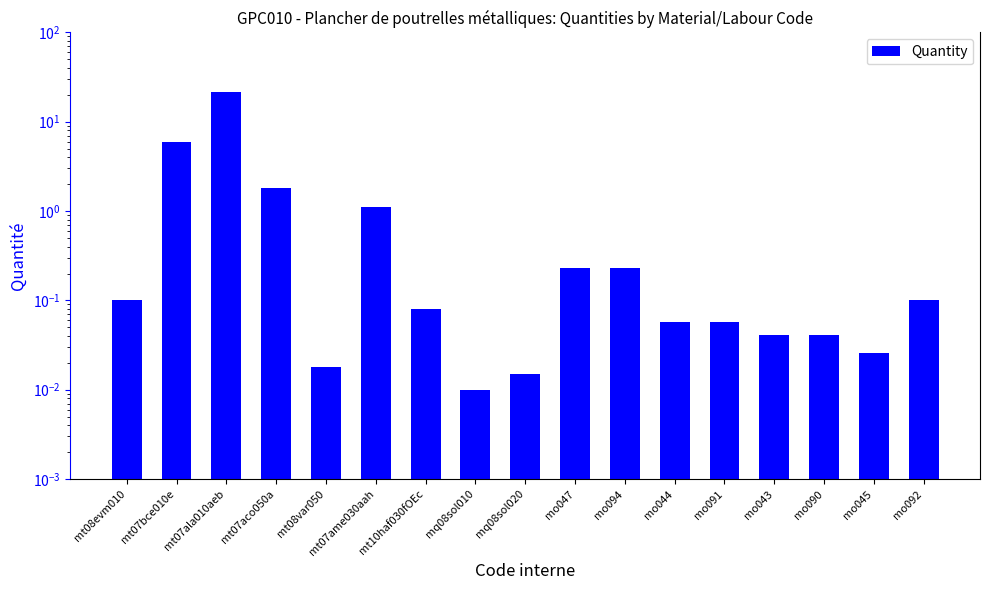

What is the difference between the maximum and second lowest values?

21.3